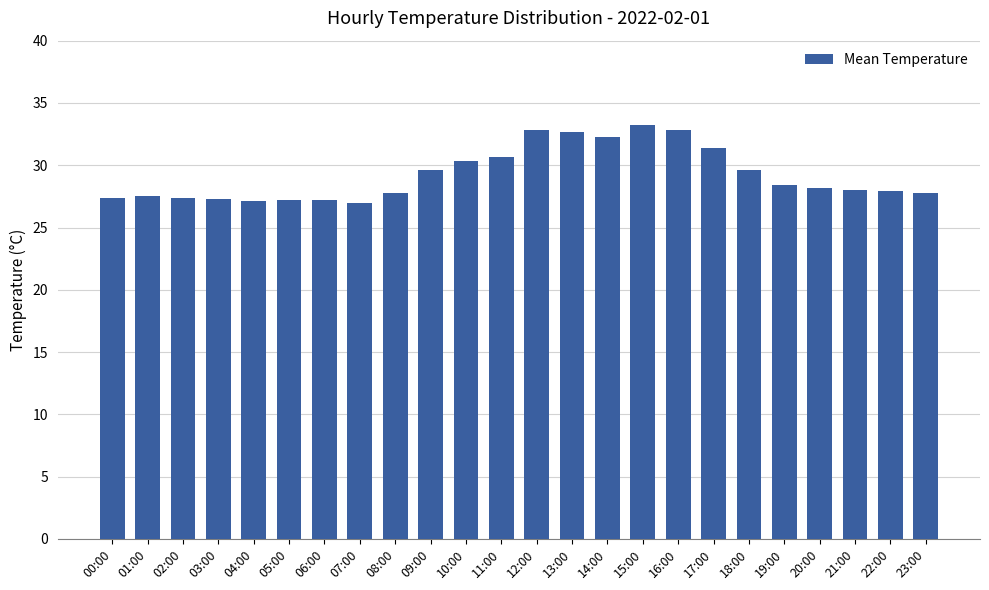

Which has a higher value, 02:00 or 13:00?

13:00